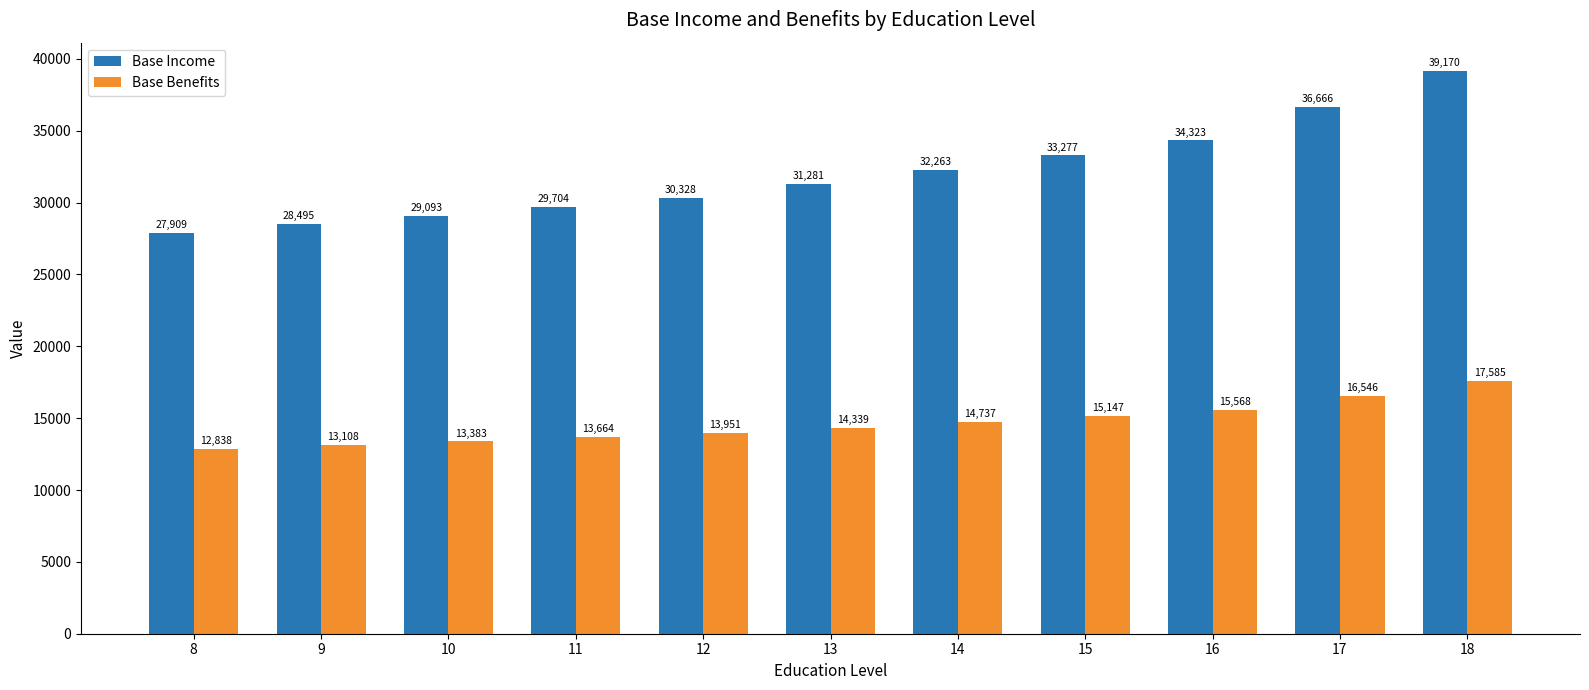

The value of Base Benefits at 15 is 7514.3. True or false?

False